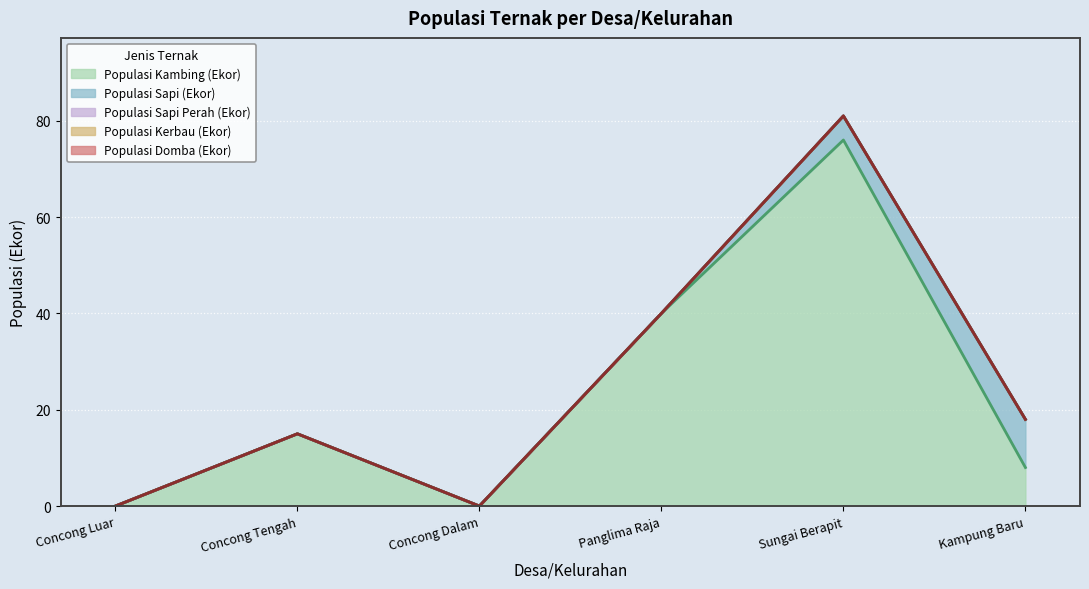

Reading left to right, transcribe all the data shown in this chart.

Populasi Kambing (Ekor): 0	15	0	40	76	8
Populasi Sapi (Ekor): 0	0	0	0	5	10
Populasi Sapi Perah (Ekor): 0	0	0	0	0	0
Populasi Kerbau (Ekor): 0	0	0	0	0	0
Populasi Domba (Ekor): 0	0	0	0	0	0